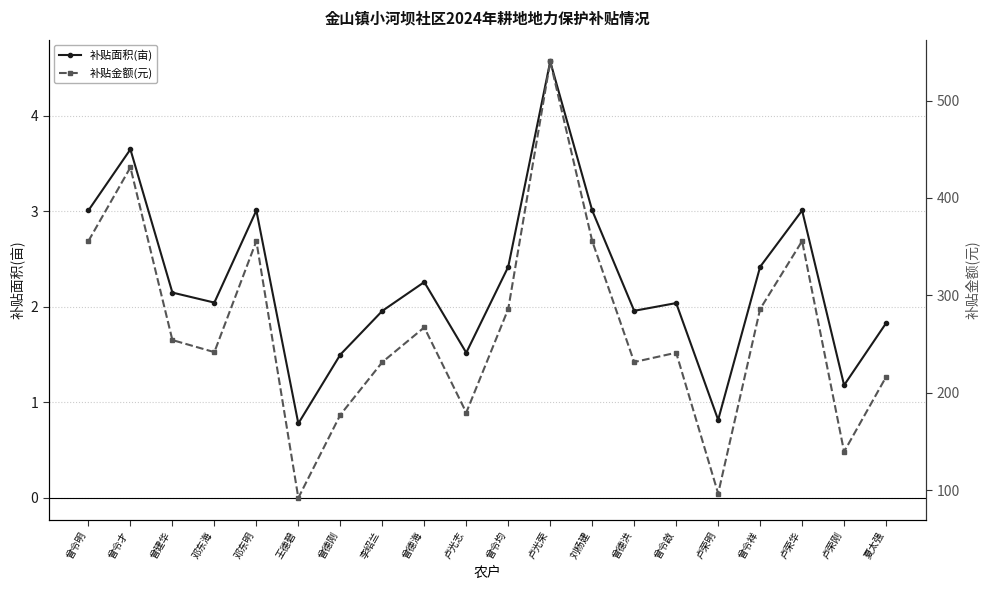

What is the difference between the maximum and minimum values in the 补贴金额(元) series?

448.1